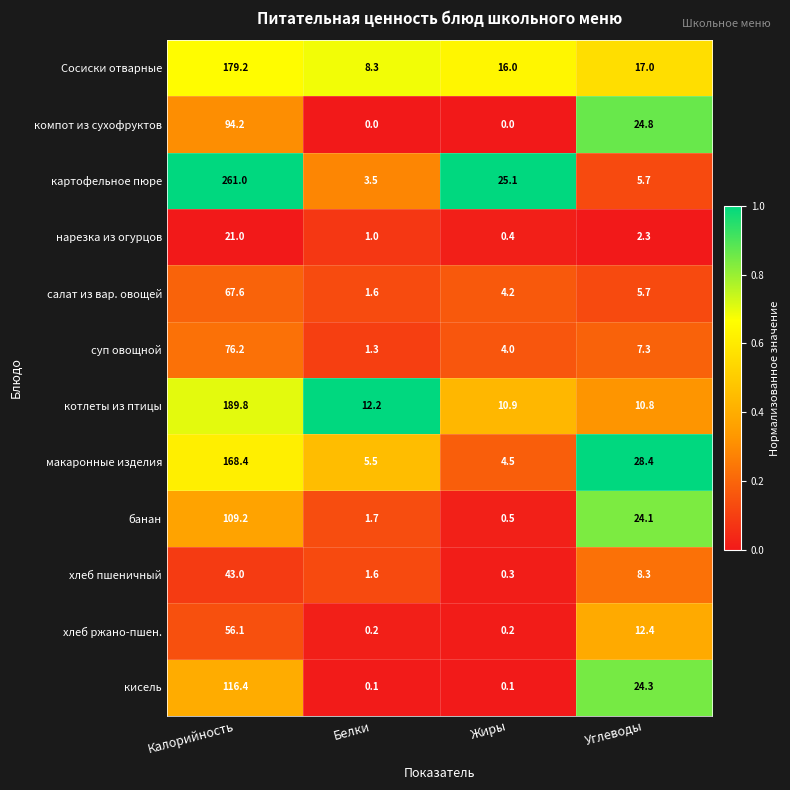

At which category is the sum across all series the highest?

Калорийность